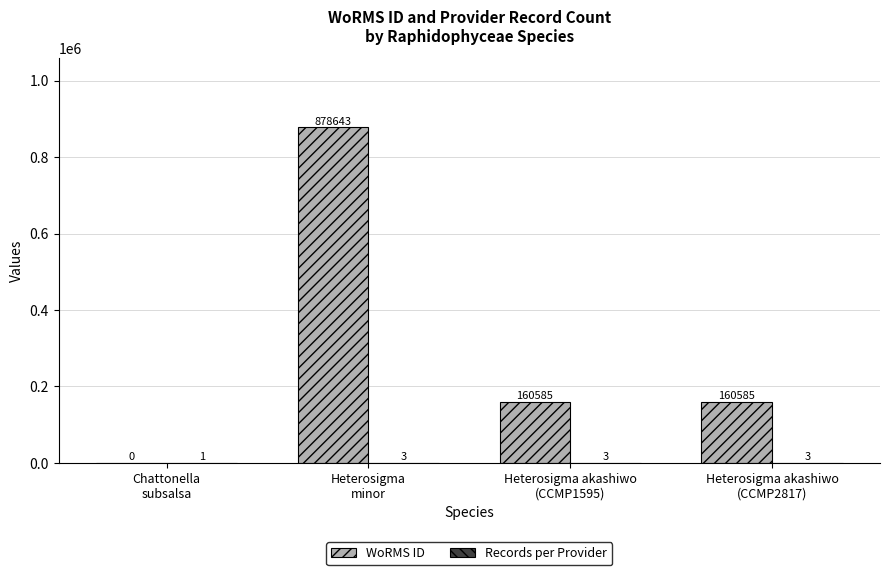

What is the greatest value displayed?

878643